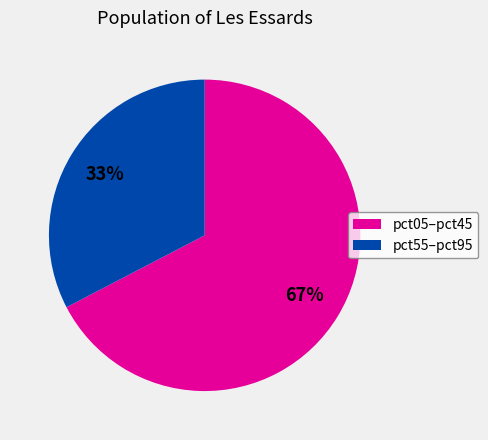

To the nearest percent, what is the average slice percentage?

50%